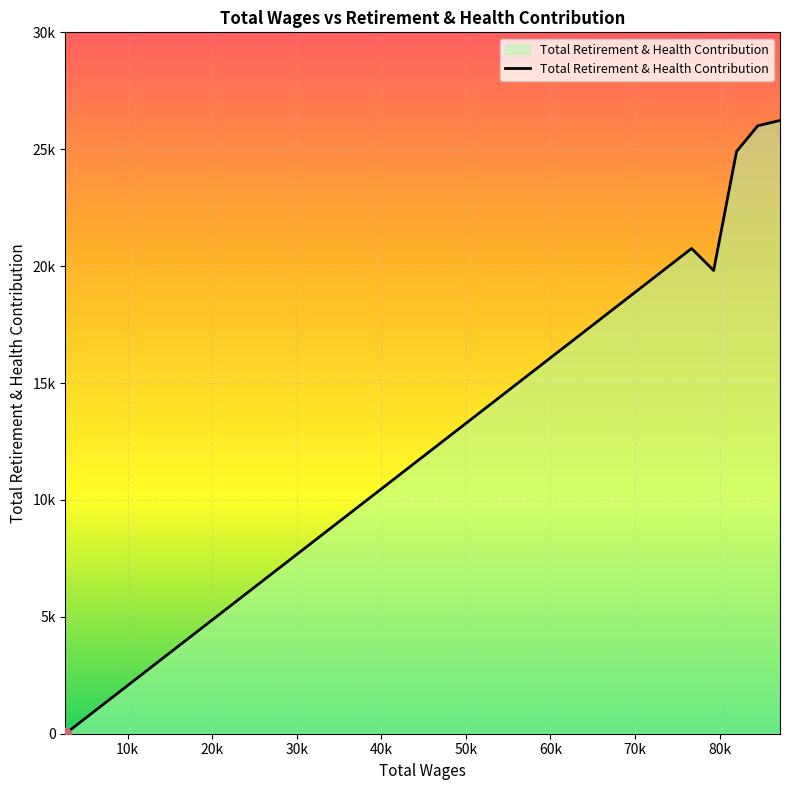

Does the chart have visible grid lines?

Yes